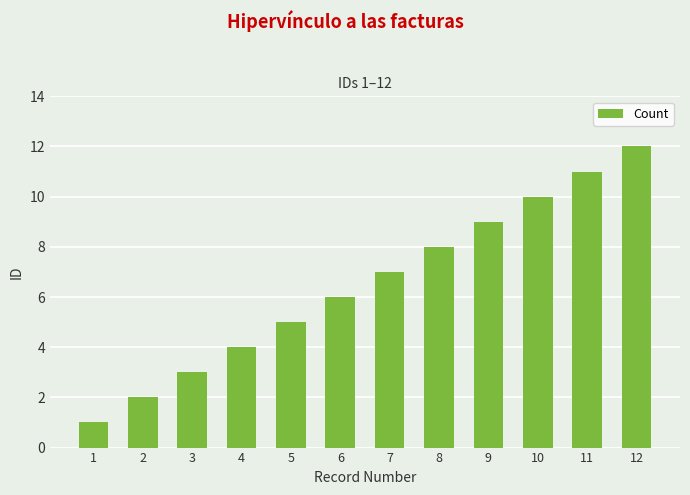

At which category does the chart reach its minimum across all series?

1